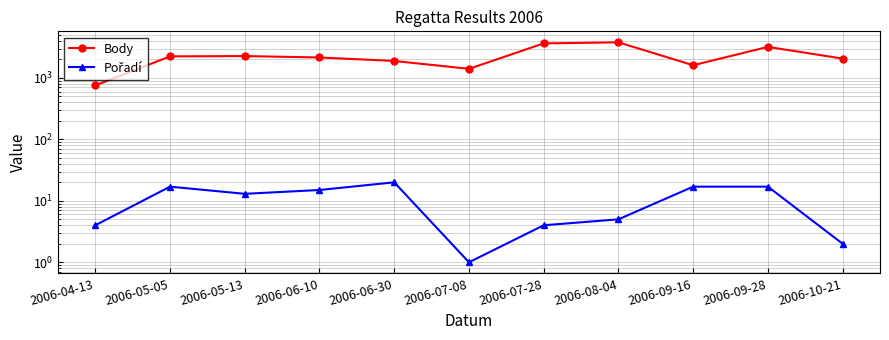

What are all the series names shown in the legend?

Body, Pořadí